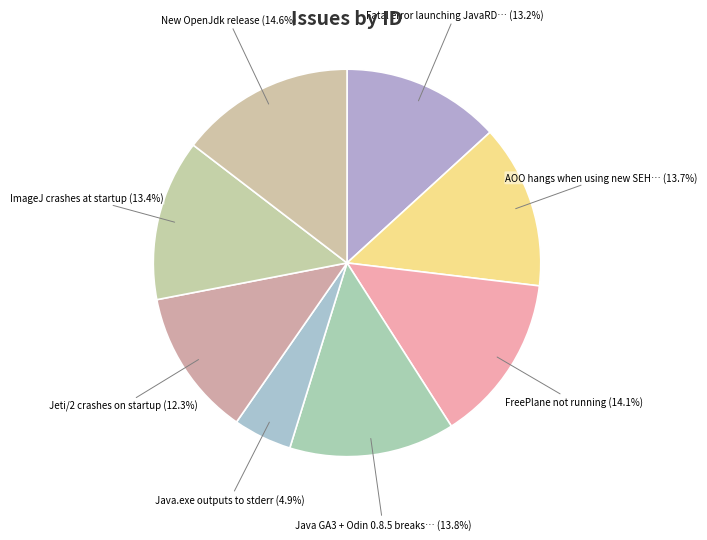

Count the number of slices in the pie.

8